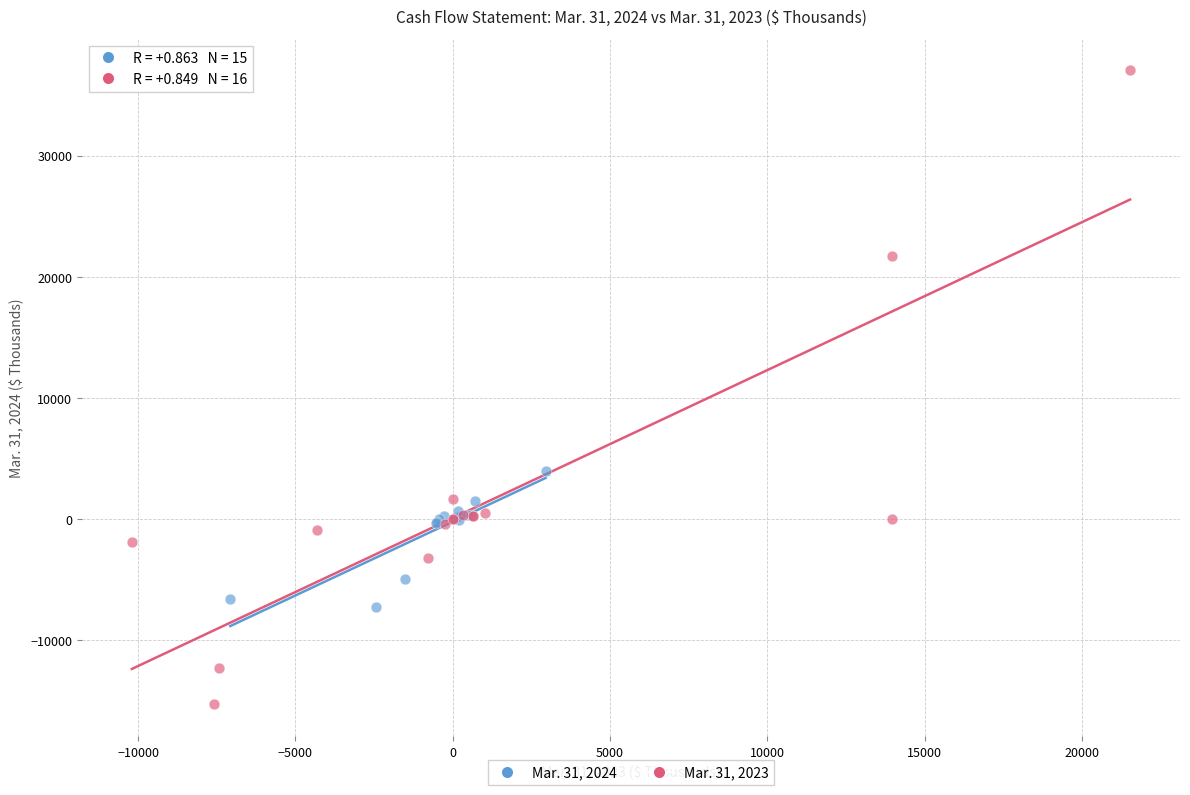

Which series has the widest spread of Y values?

Mar. 31, 2023